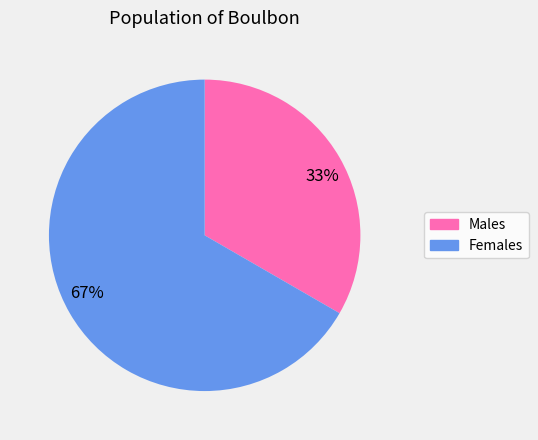

Which has a higher value, 67% or 33%?

67%